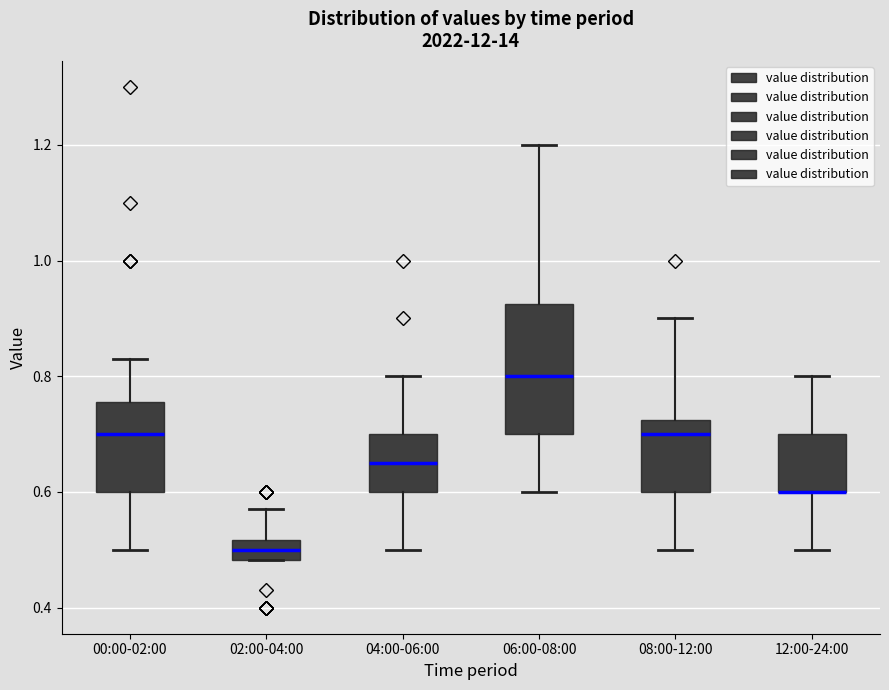

Comparing the boxes themselves (not the whiskers), which one is the tallest?

06:00-08:00